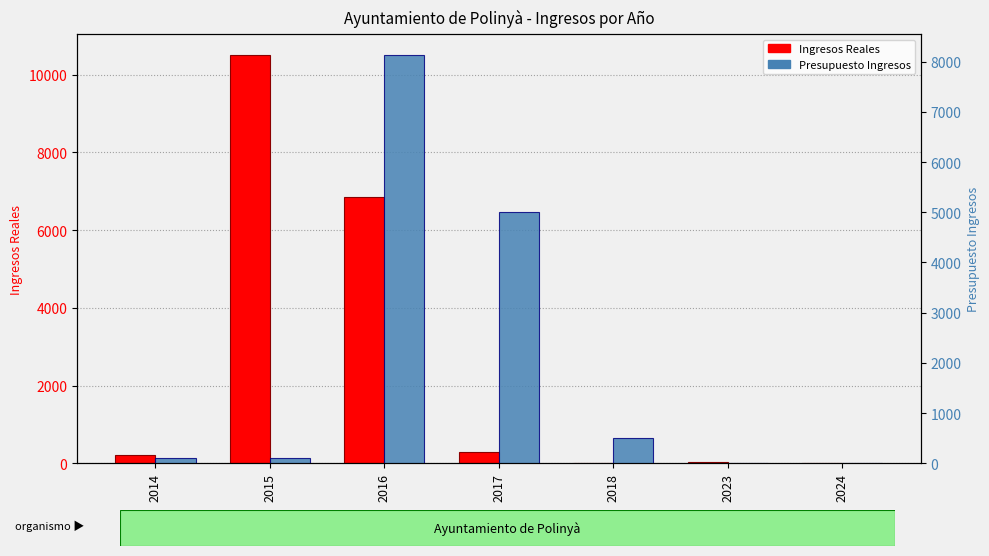

Which series changed the most between 2015 and 2023?

Ingresos Reales